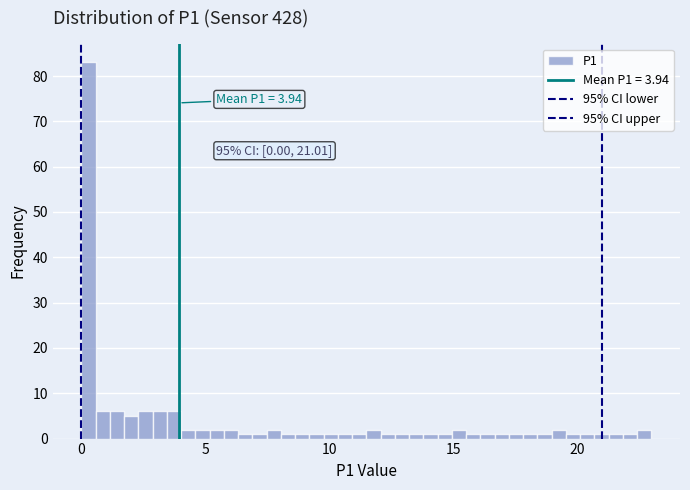

Read against the x-axis, roughly where is the centre of the tallest bar?

0.5